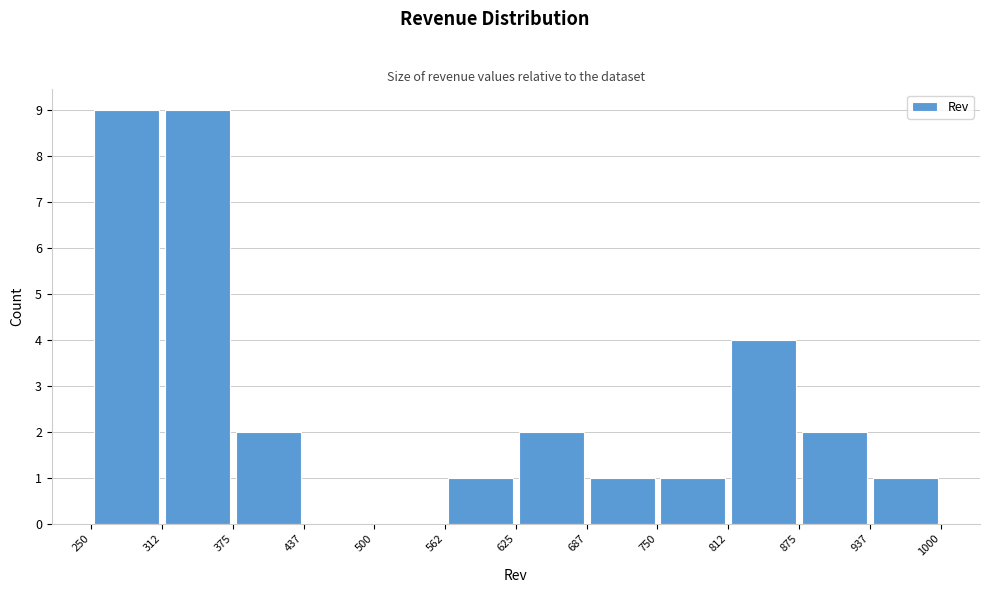

Reading left to right, list every bar in this chart as the range it spans on the x-axis followed by its height. The values are not printed on the chart, so give them approximately, as read against the axis.

250 to 312: 9
312 to 375: 9
375 to 437: 2
437 to 500: 0
500 to 562: 0
562 to 625: 1
625 to 687: 2
687 to 750: 1
750 to 812: 1
812 to 875: 4
875 to 937: 2
937 to 1000: 1